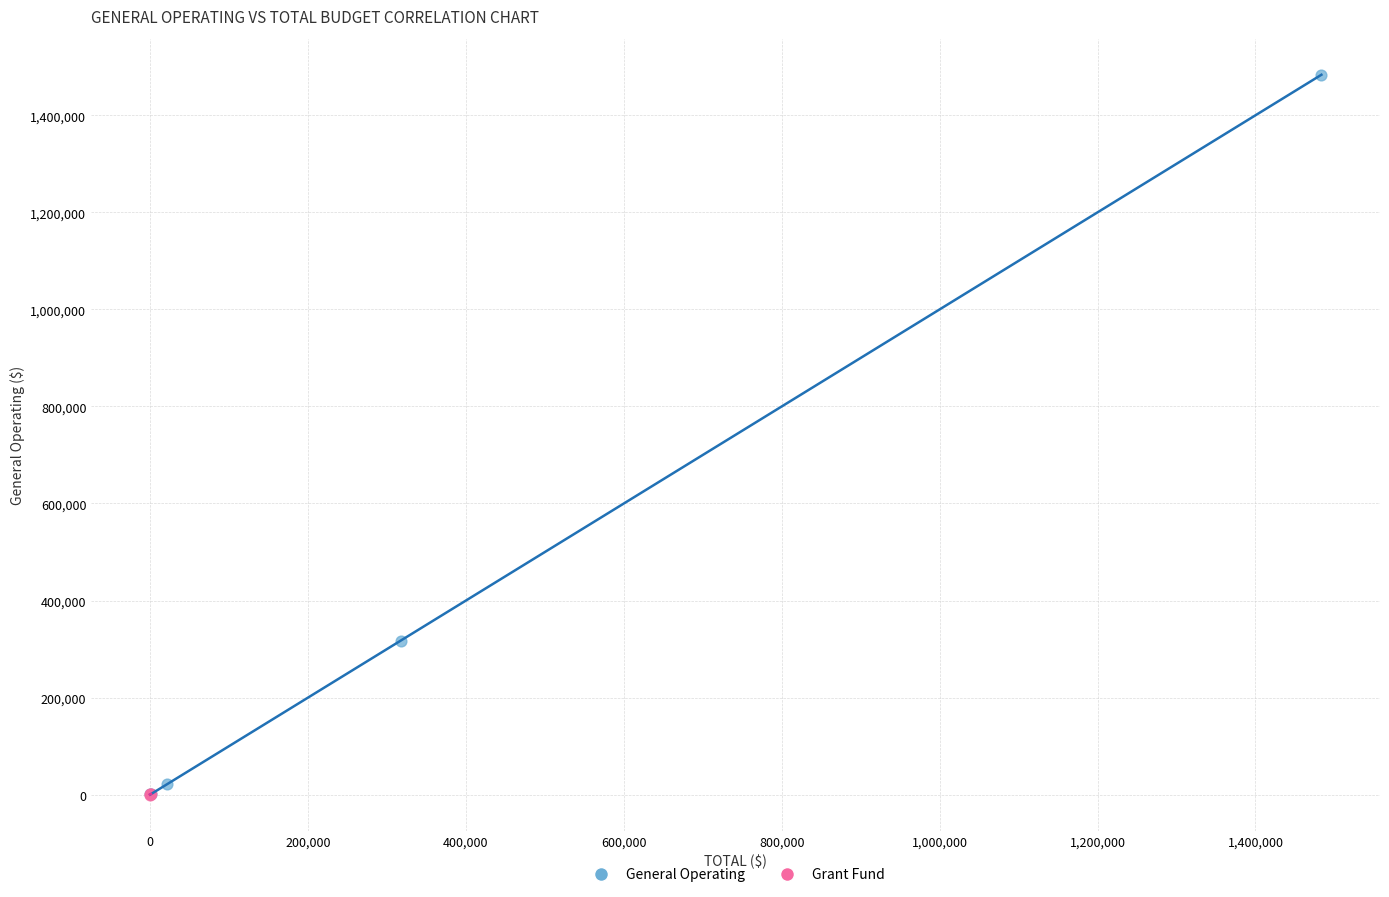

Which series contains the highest Y value?

General Operating